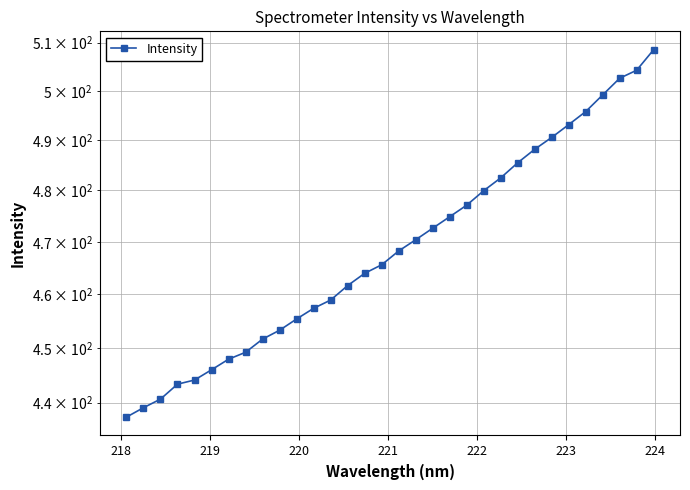

How many lines are shown in the chart?

1